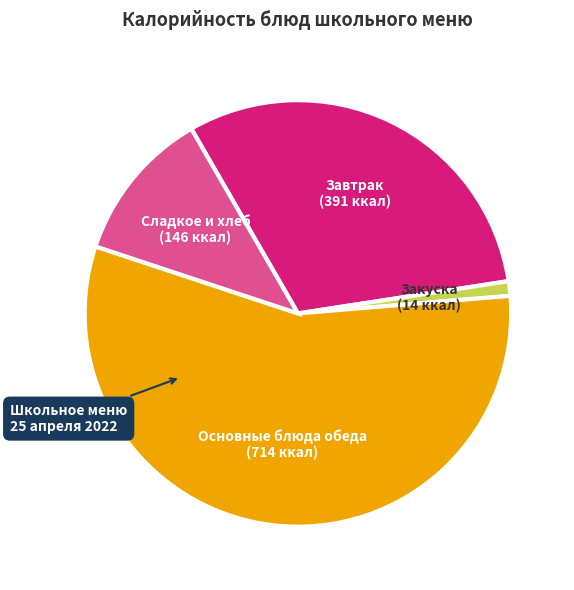

Is there a majority slice in this chart?

Yes